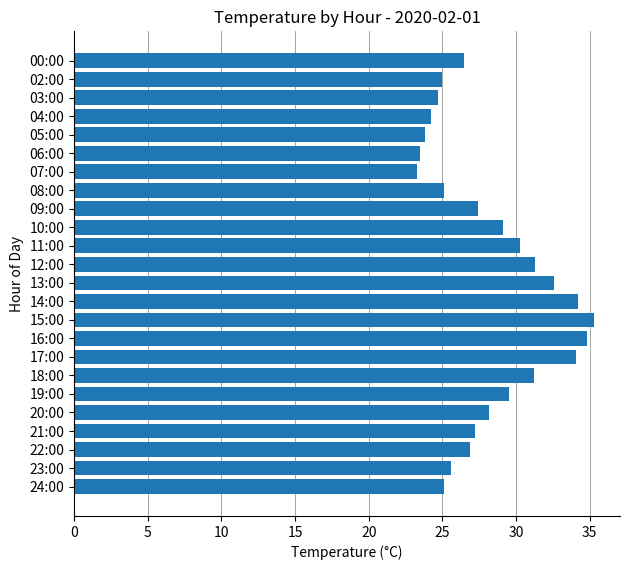

What is the value of the 21st bar from the top?

27.2